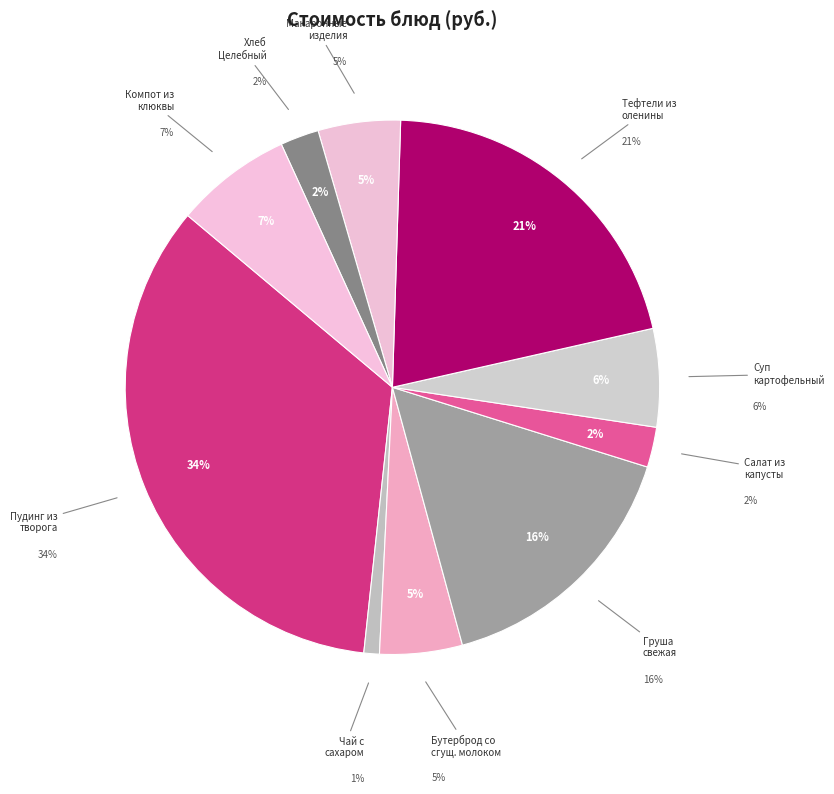

What is the smallest slice in the pie chart?

Чай с сахаром 200/15